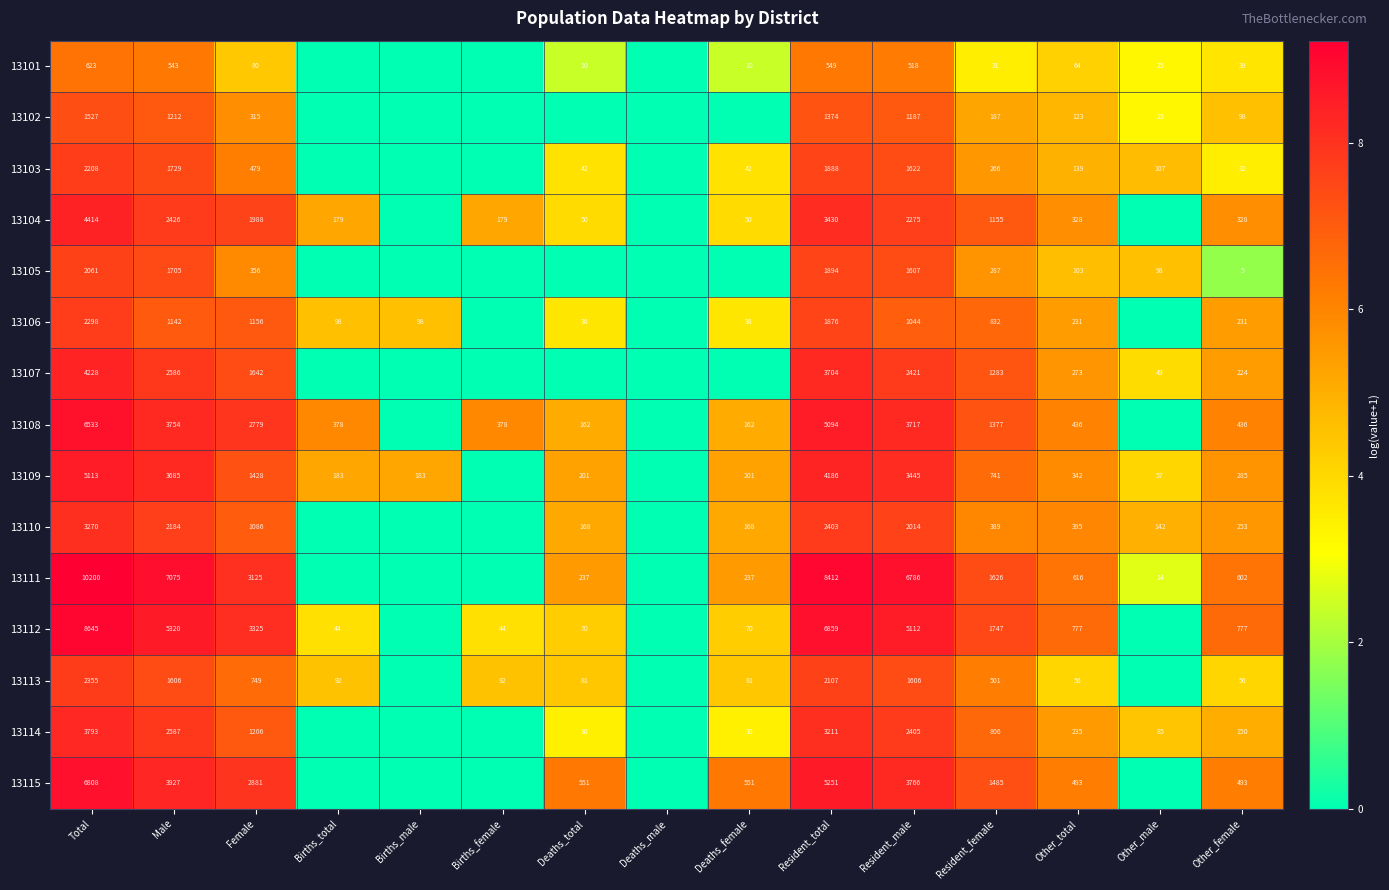

Is the value of 13107 at Female greater than the value of 13109 at Other_female?

Yes